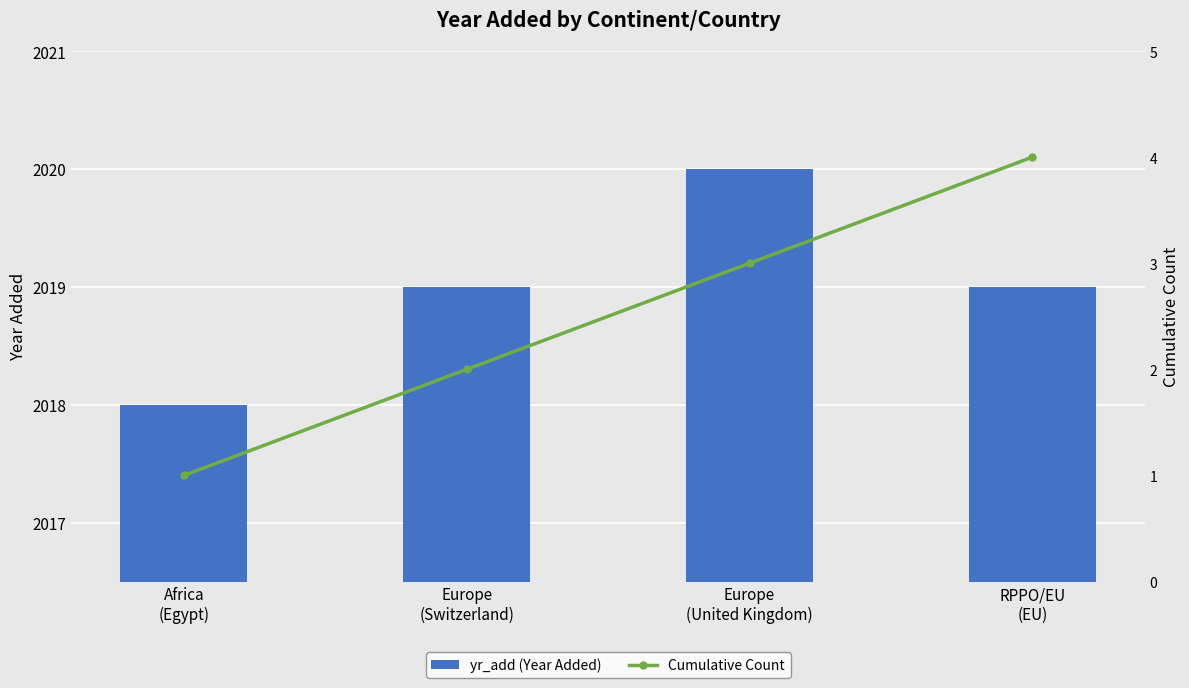

What is the sum of the yr_add (Year Added) values at RPPO/EU
(EU) and Europe
(United Kingdom)?

4039